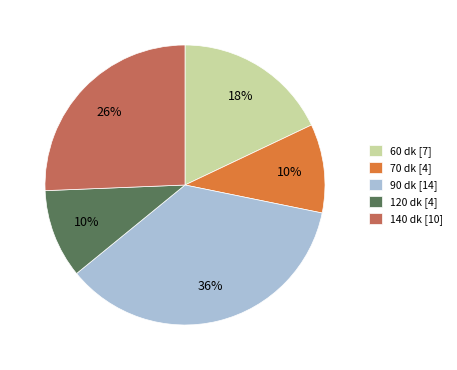

Which has a higher value, 60 dk [7] or 140 dk [10]?

140 dk [10]